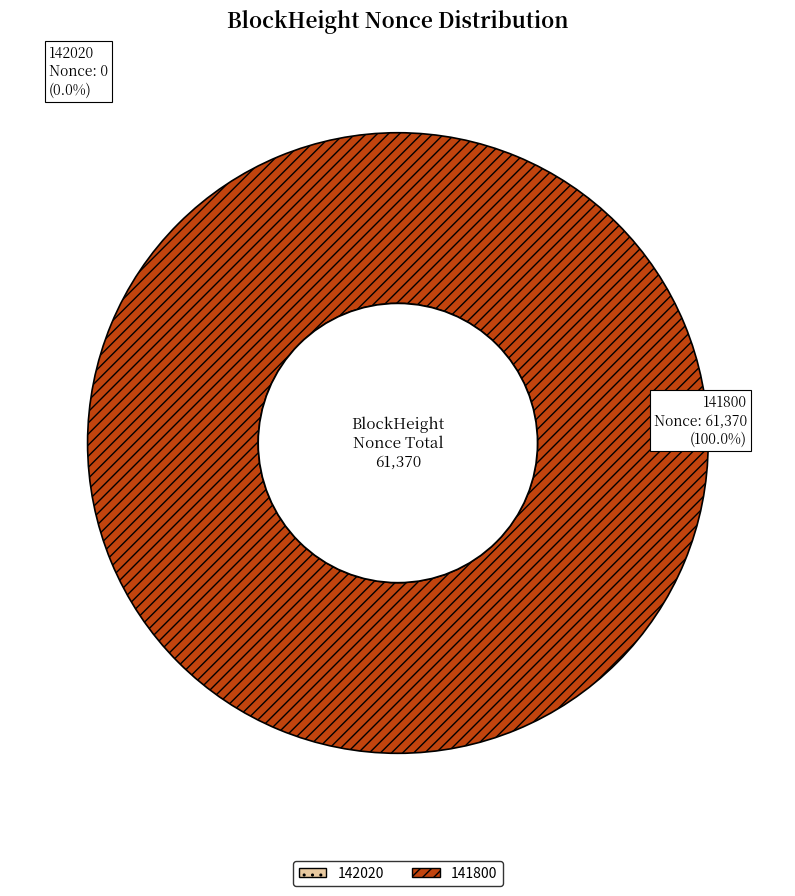

How much of the chart is everything except 142020?

100.0%